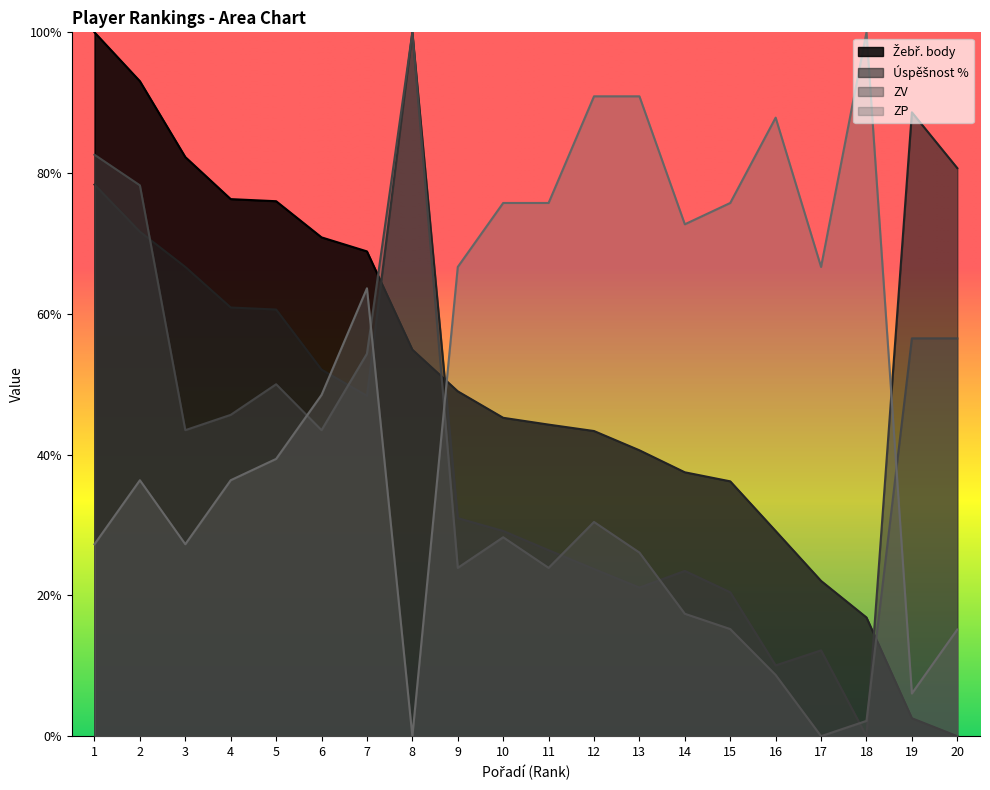

Which series changed the most between 5 and 18?

Úspěšnost %